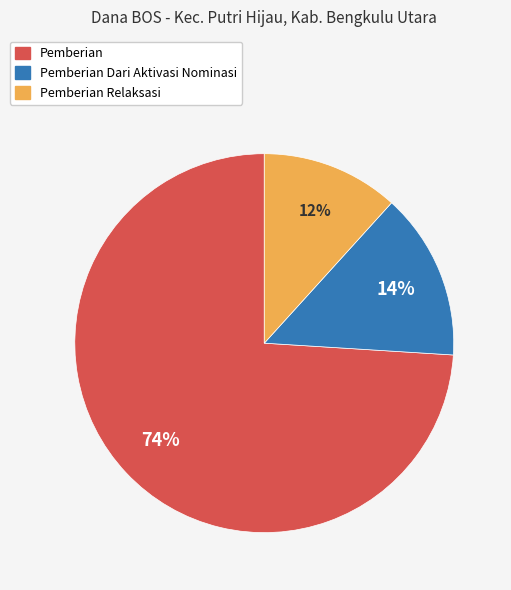

To the nearest percent, what is the average slice percentage?

33%